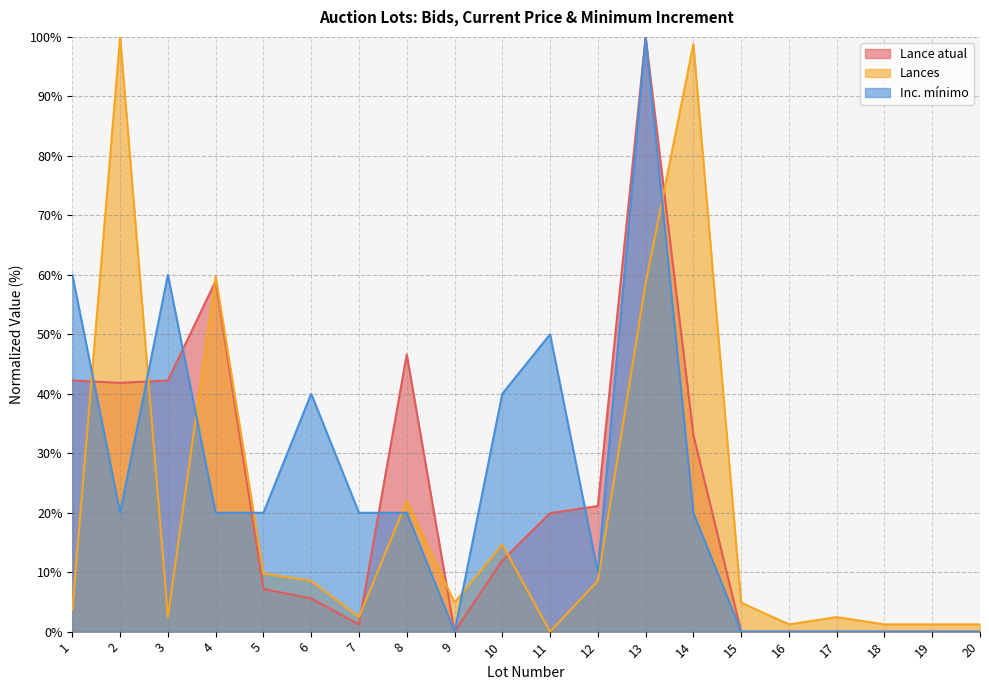

True or false: Inc. mínimo has a value of 35.4 at 13.

False